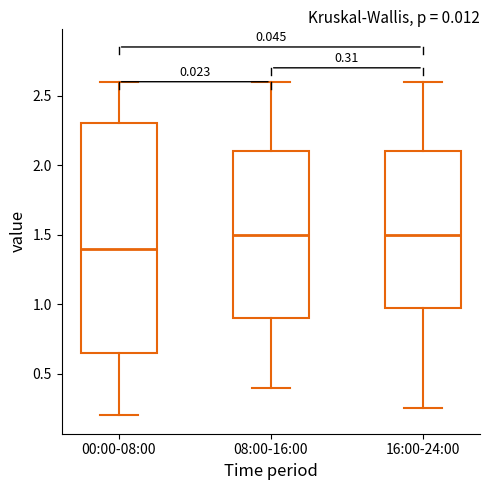

Which box's median line is the lowest?

00:00-08:00